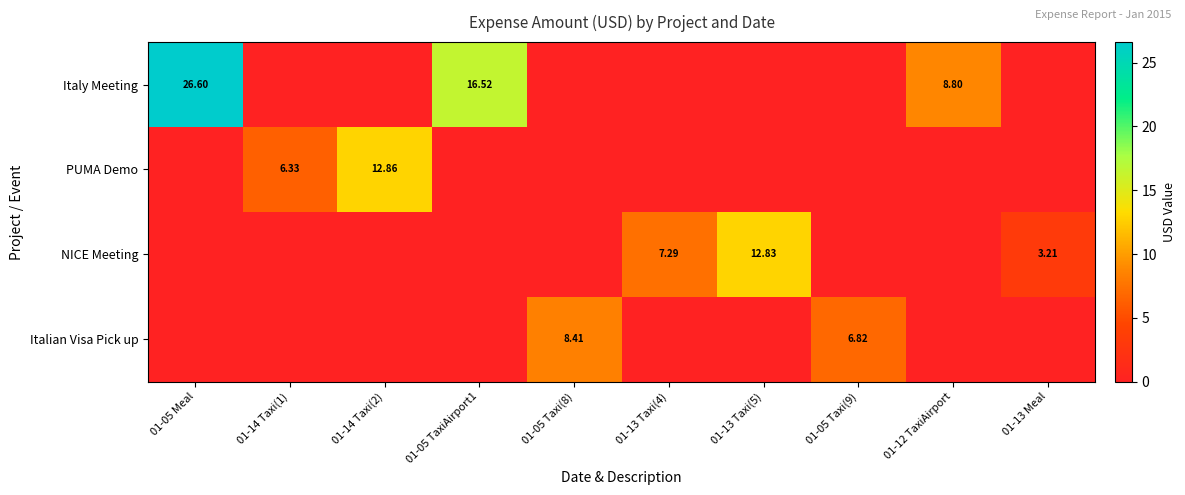

Rank the series at 01-05 Meal from lowest to highest value.

PUMA Demo, NICE Meeting, Italian Visa Pick up, Italy Meeting